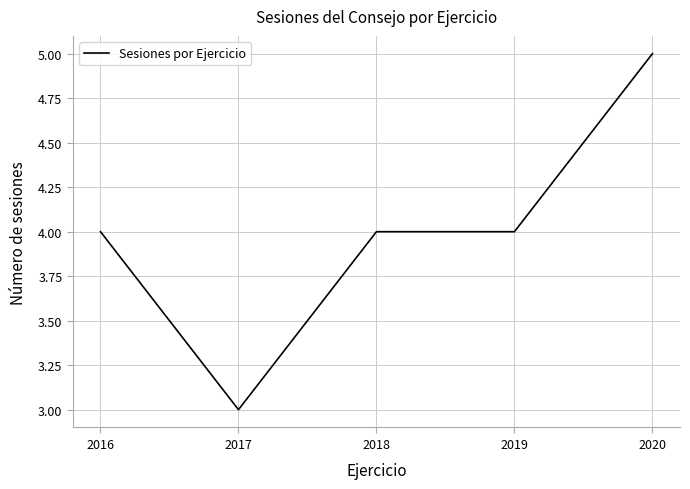

What is the change in value from 2018 to 2020?

+1